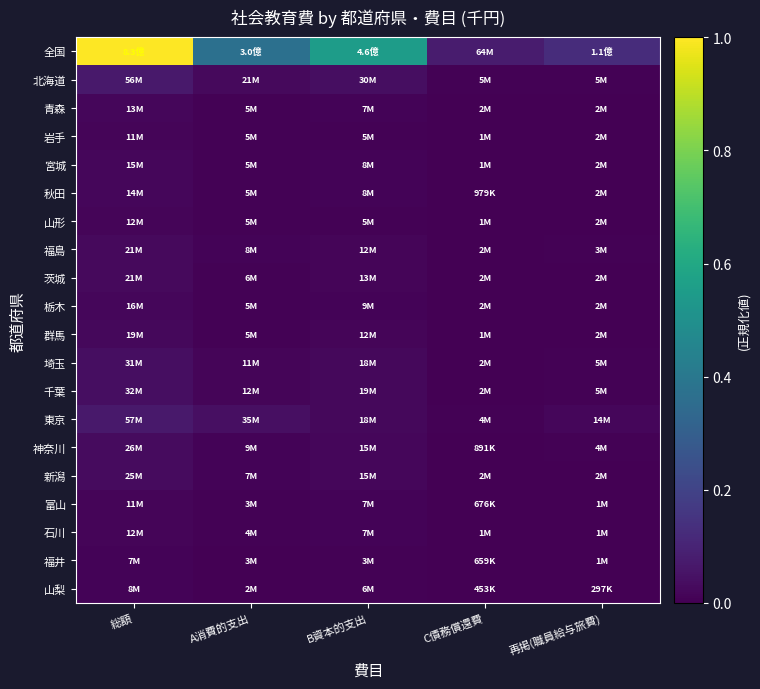

Which series has the widest spread of values?

全国